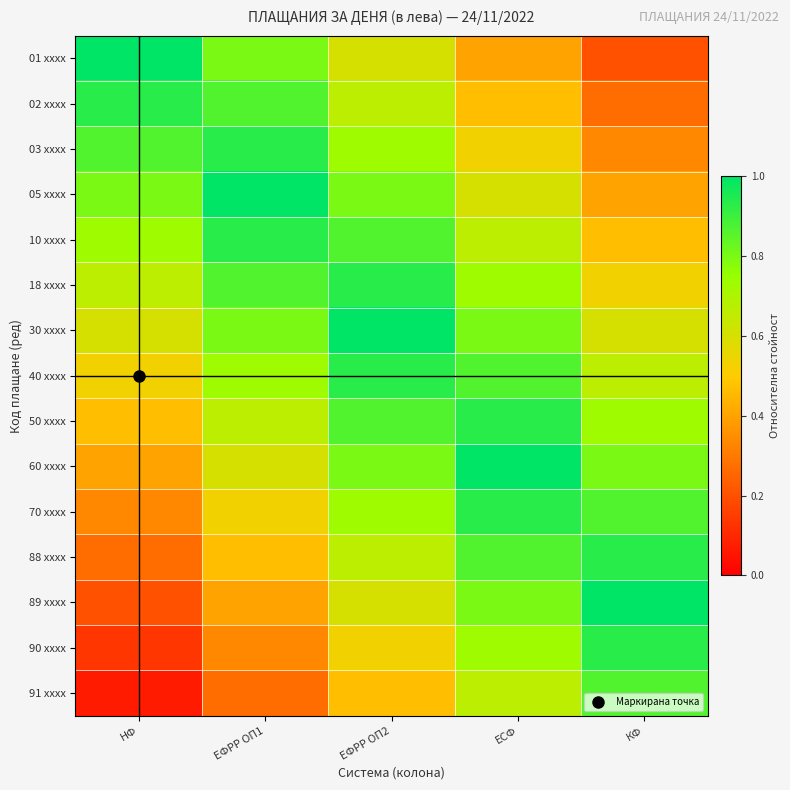

How many categories are shown in the chart?

5